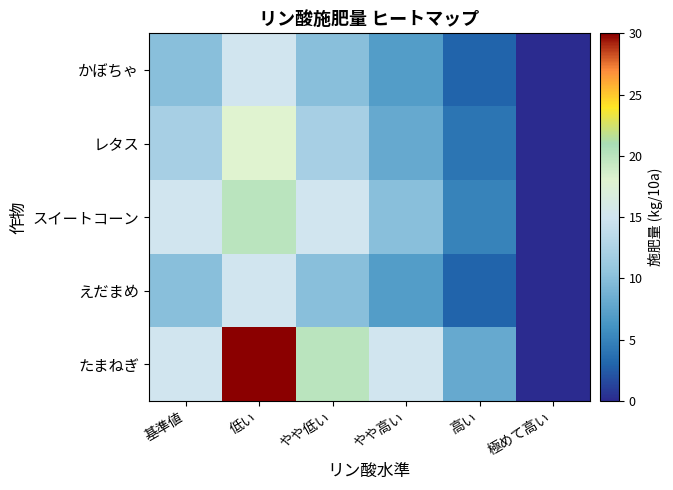

How many distinct data groups are displayed?

5